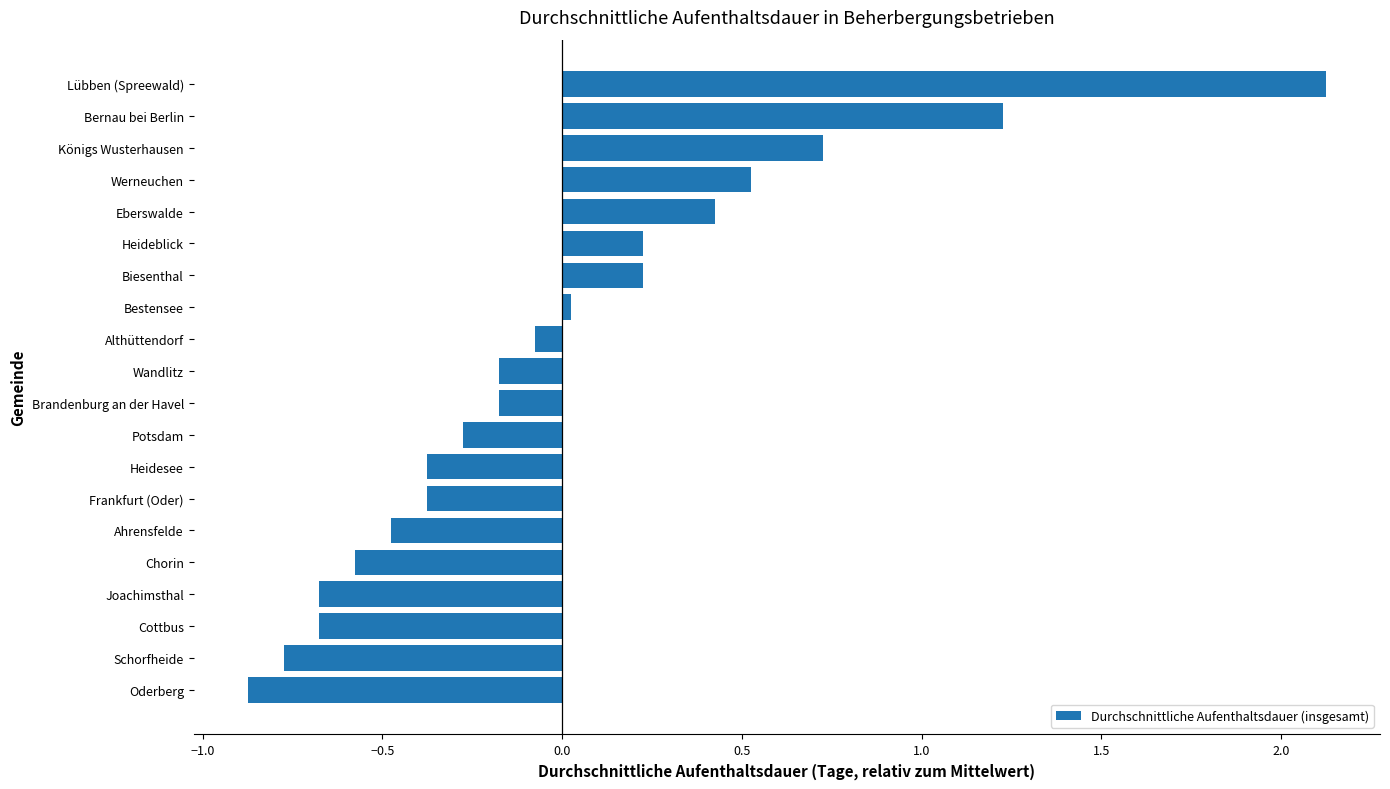

How many categories are shown in the chart?

20